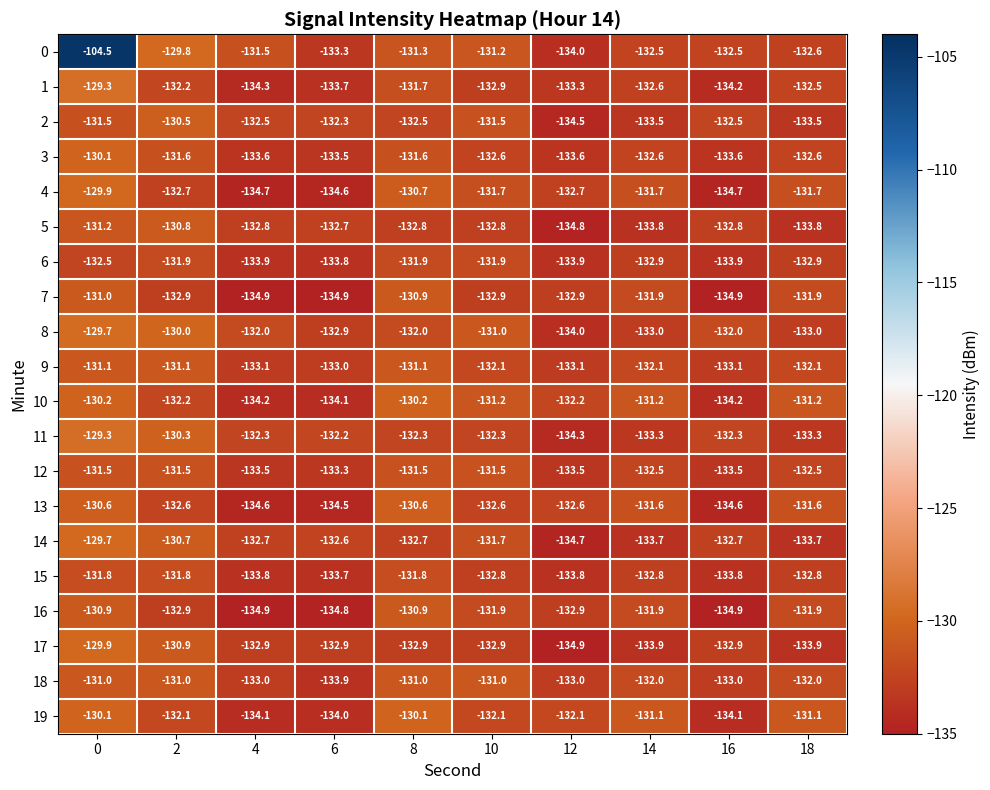

True or false: 13 has a value of -182.1 at 4.

False